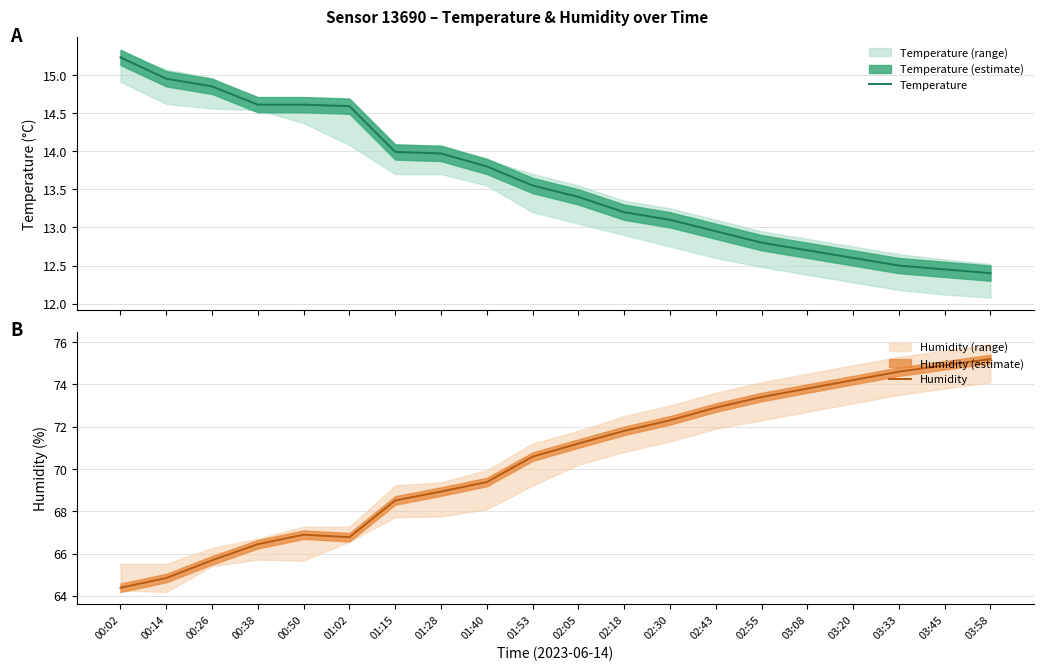

Is the value of Temperature at 00:38 greater than the value of Humidity at 02:43?

No